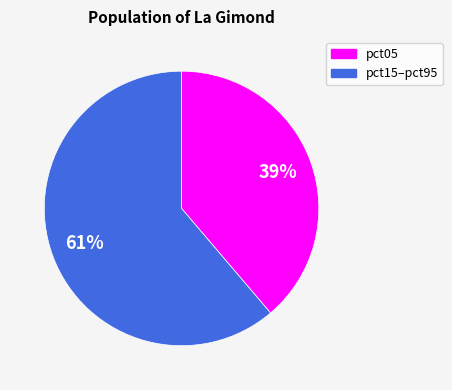

Count the number of slices in the pie.

2